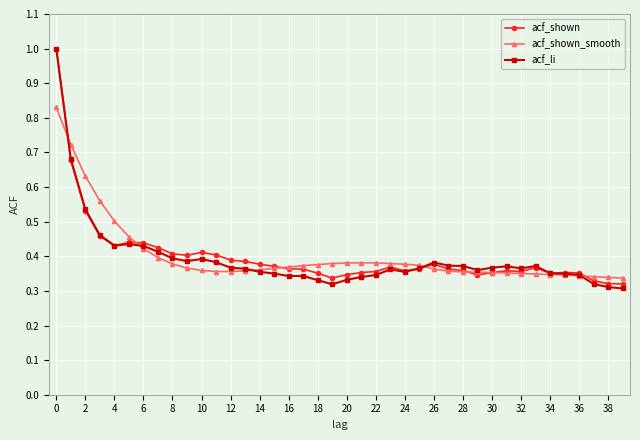

What is the greatest value displayed?

1.0